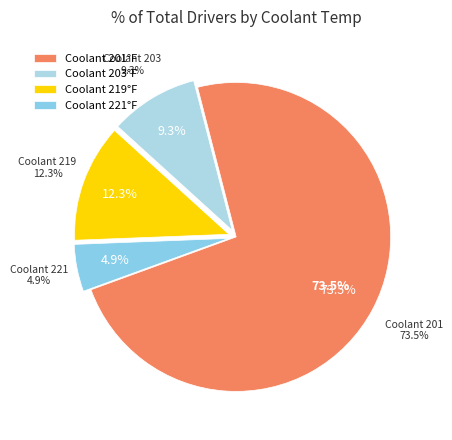

Which has a higher value, 219 or 203?

219